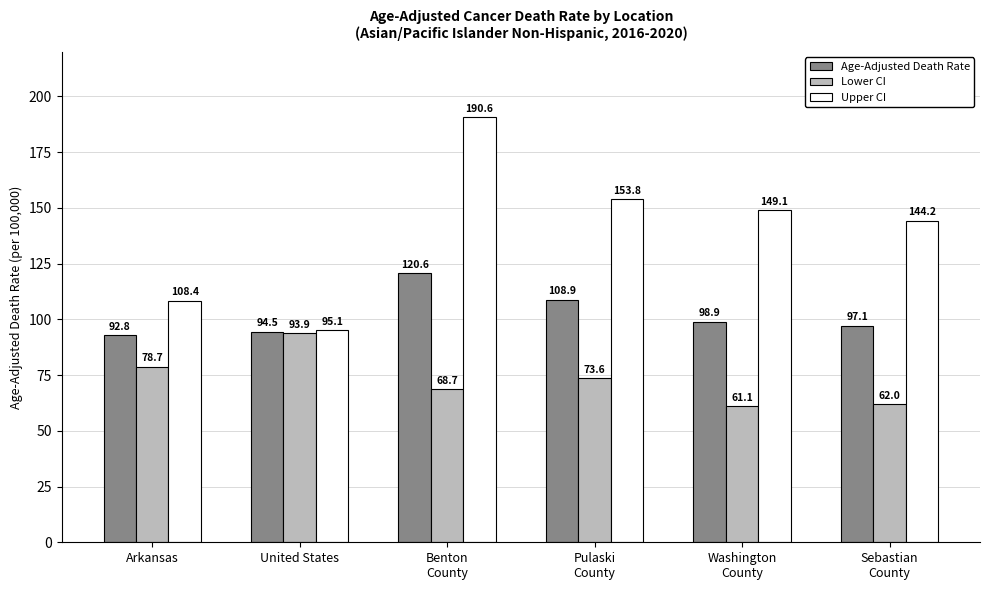

What is the greatest value displayed?

190.6